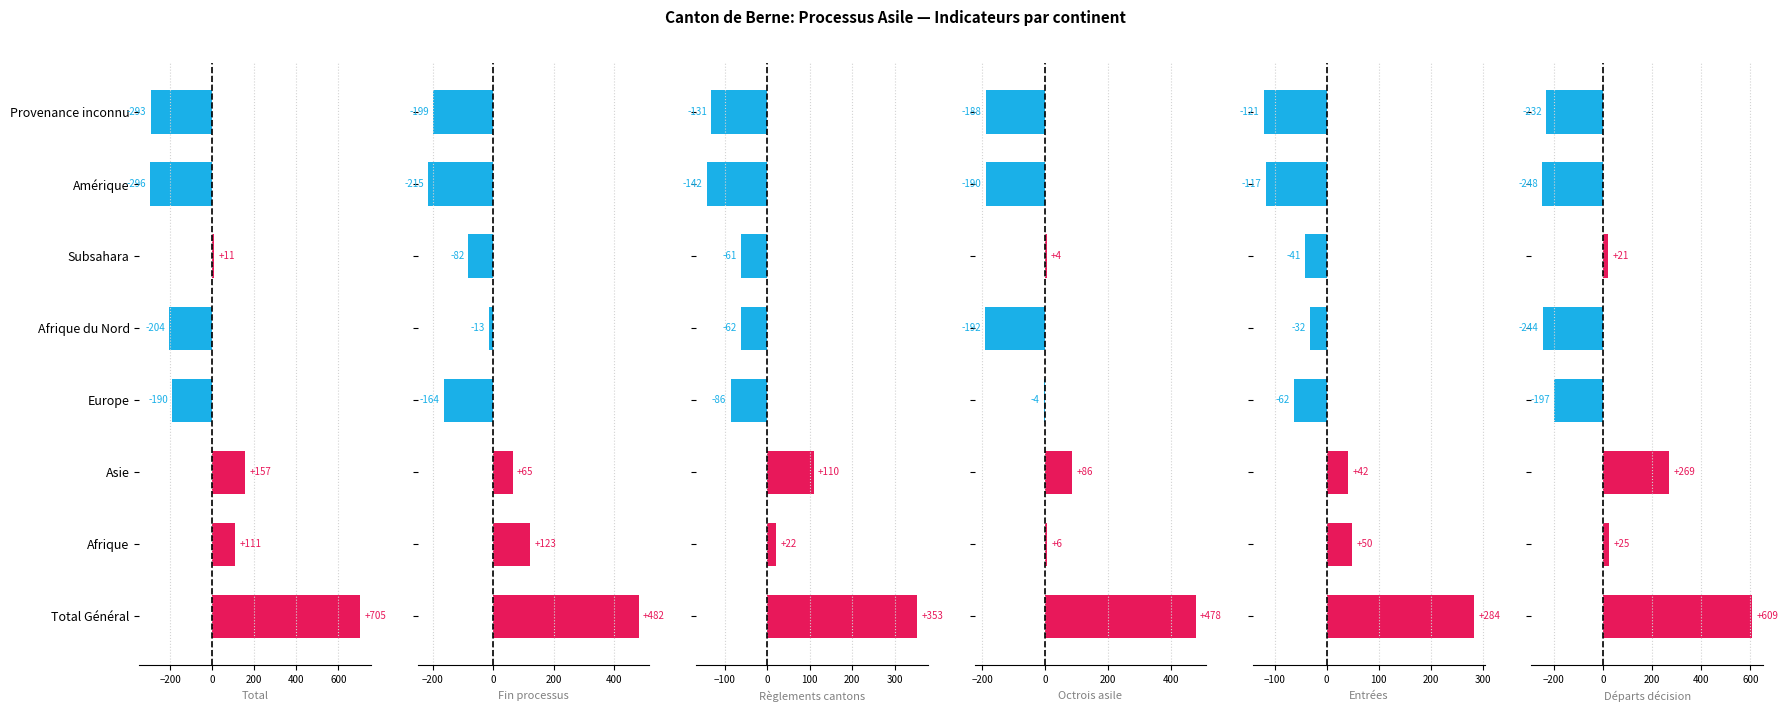

How many values in col_9 (Fin processus) are below zero?

5